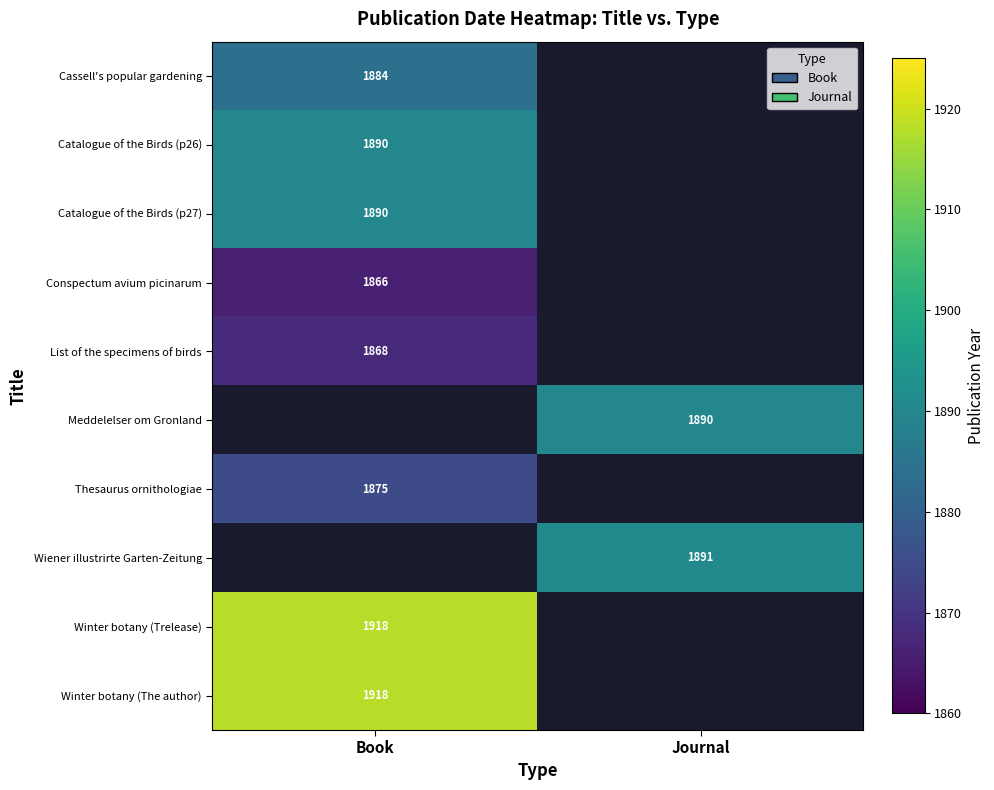

The List of the specimens of birds series shows 1868 at Book. True or false?

True